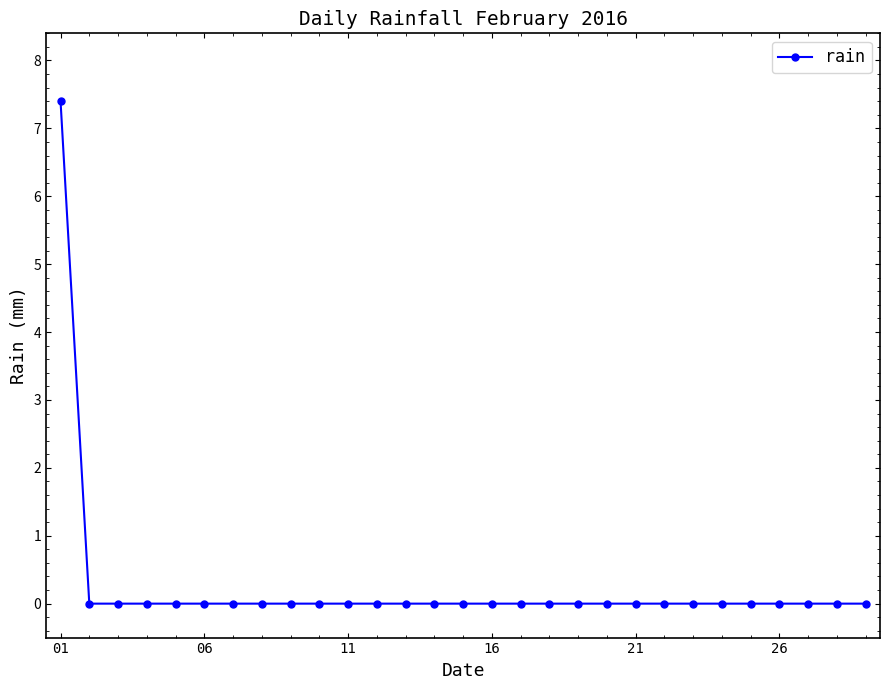

What is the difference between the maximum and second lowest values?

7.4